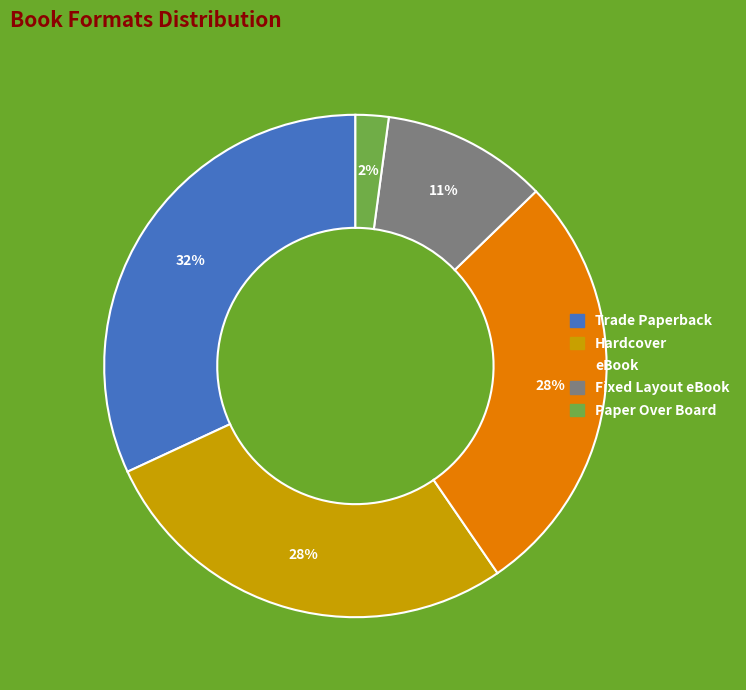

Which category has the biggest portion of the pie?

Trade Paperback